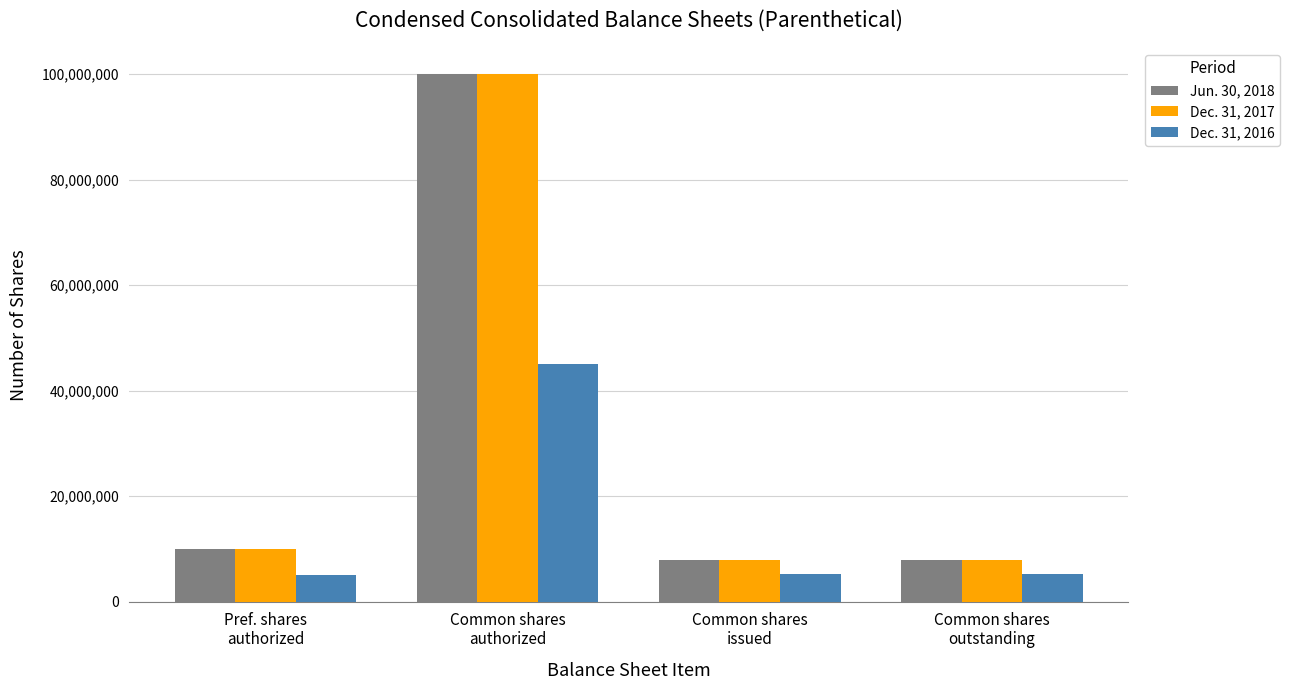

Is it true that Jun. 30, 2018 equals 8014994 at Common shares
outstanding?

True